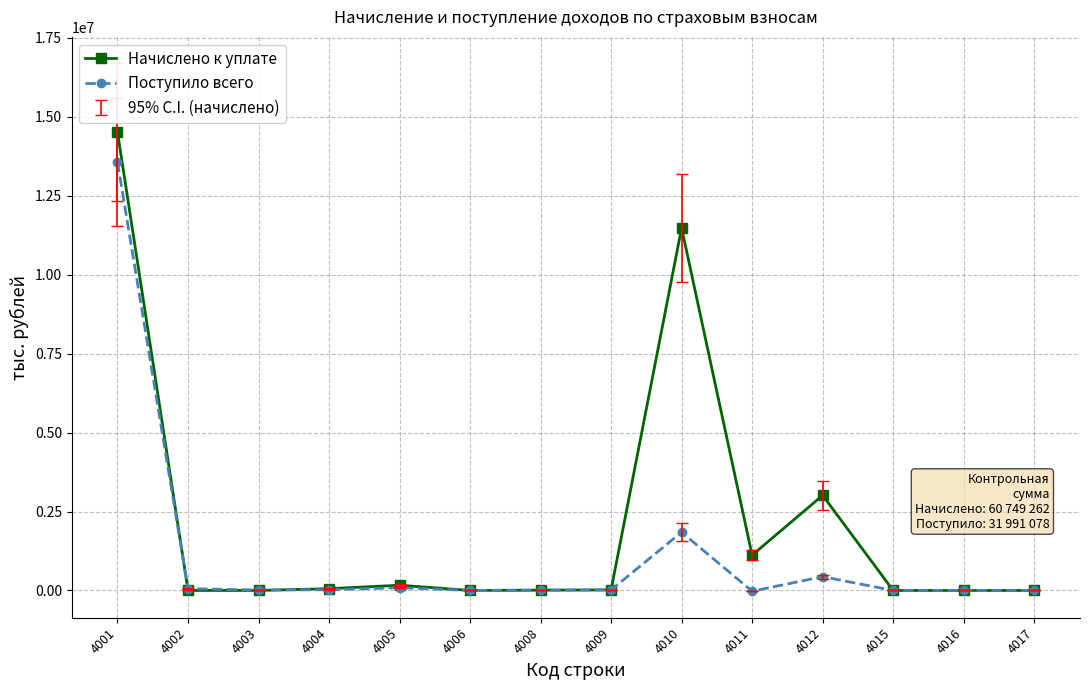

What is the sum of the Поступило всего values at 4008 and 4009?

25670